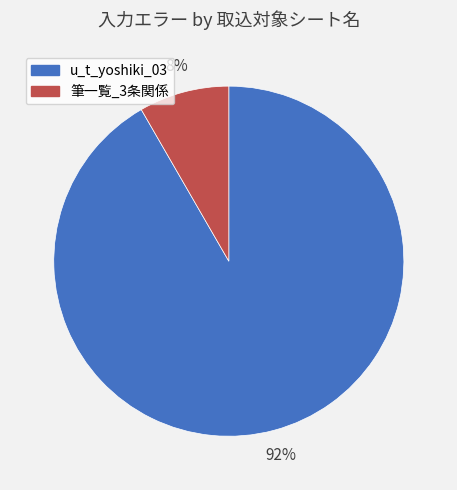

To the nearest percent, what is the average slice percentage?

50%